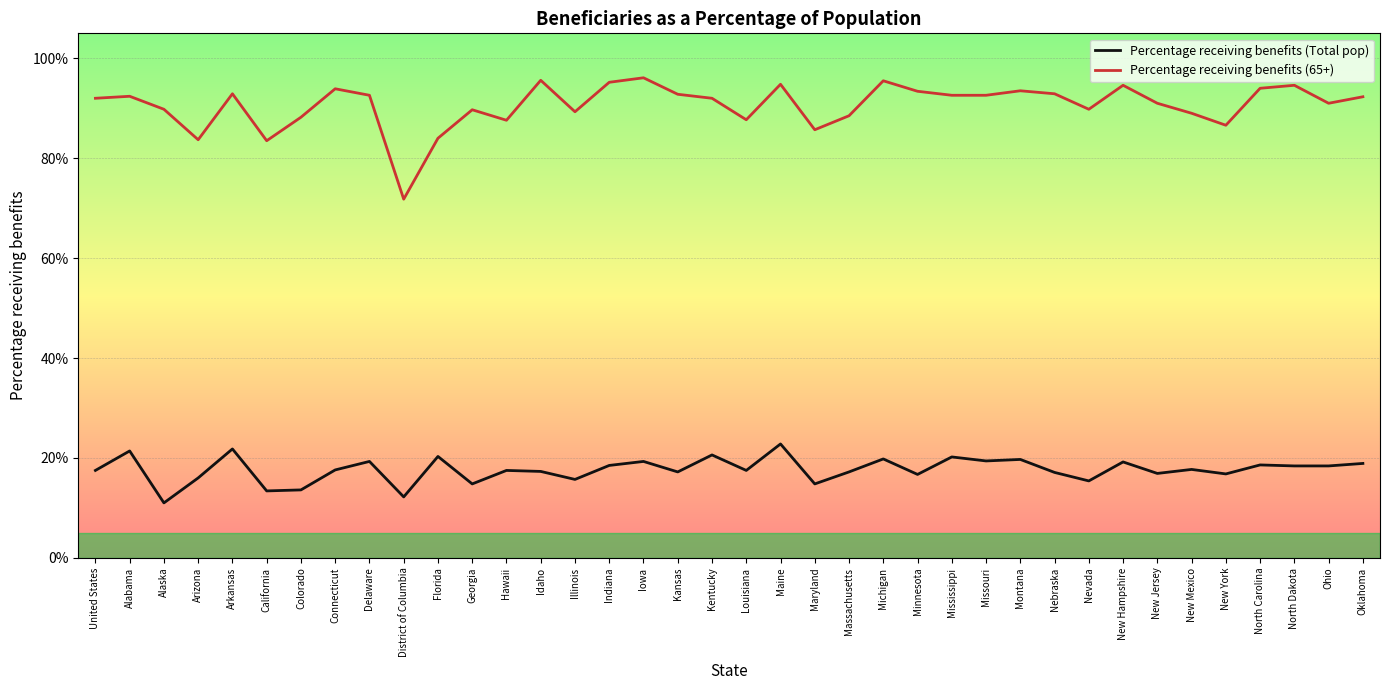

At which category is the sum across all series the highest?

Maine